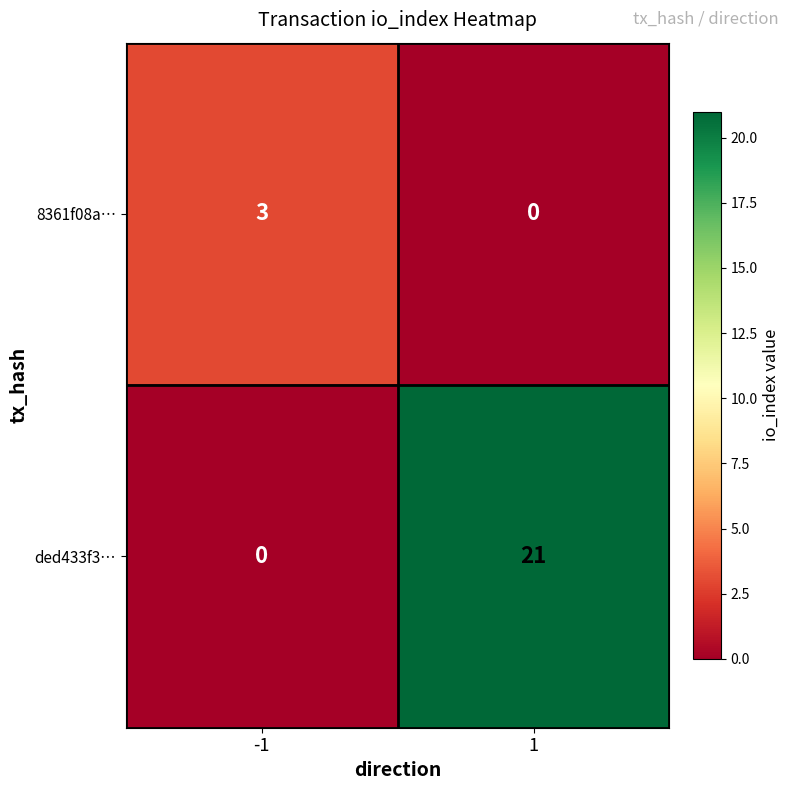

The ded433f3… series shows 28 at 1. True or false?

False